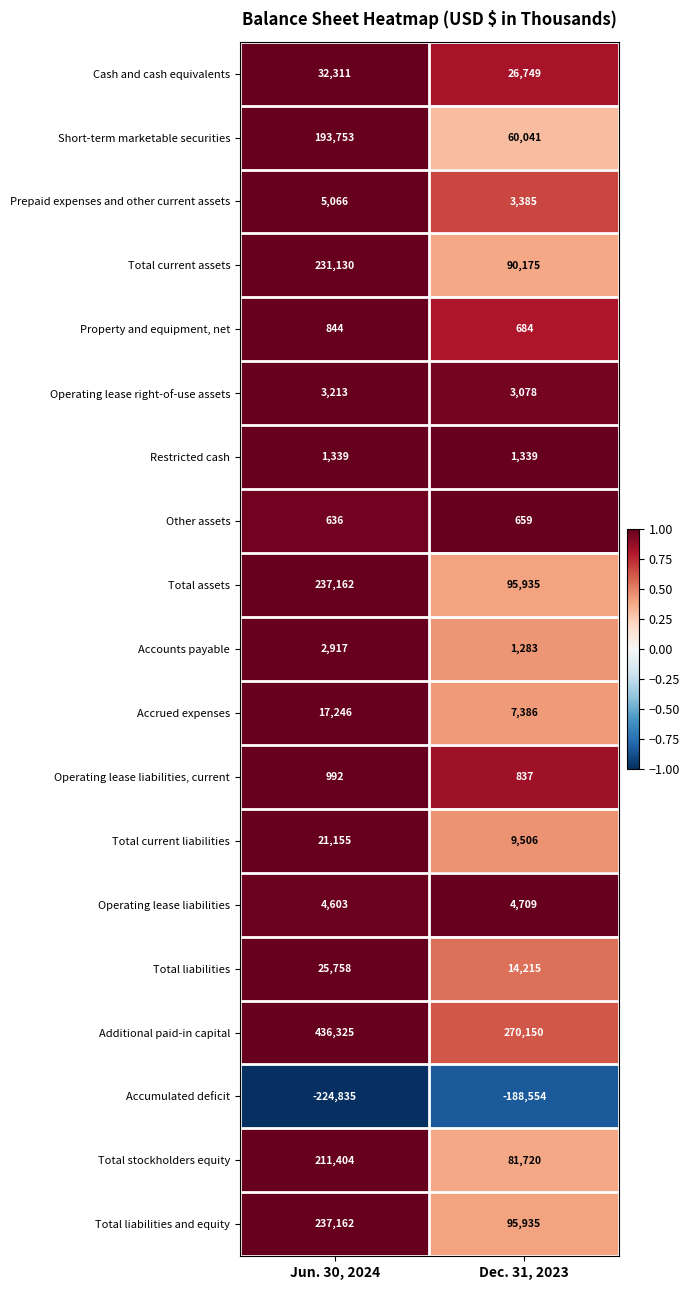

Between Jun. 30, 2024 and Dec. 31, 2023, which series saw the biggest shift?

Additional paid-in capital